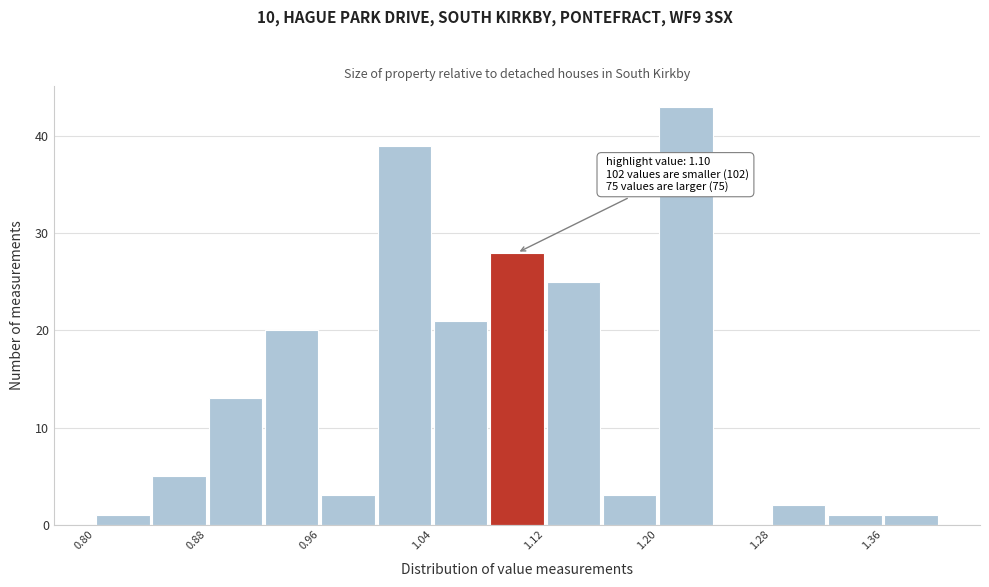

Over which range of the x-axis is the bar tallest?

1.20 to 1.24